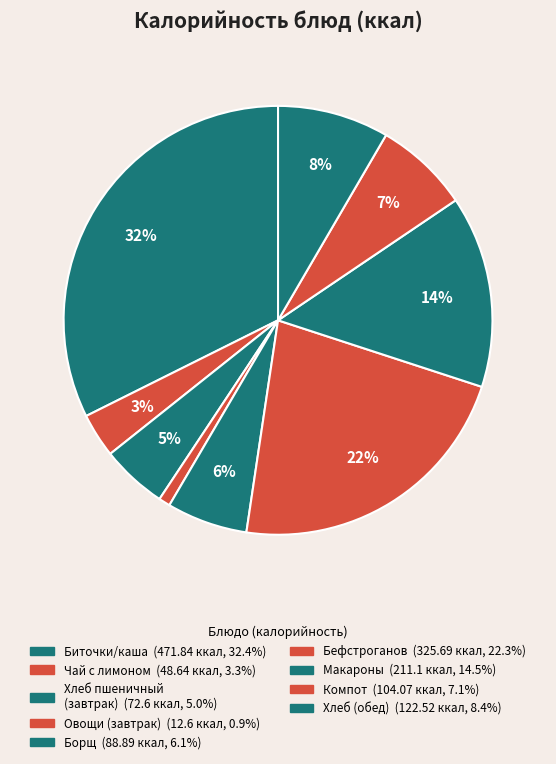

How many slices are in this pie chart?

9